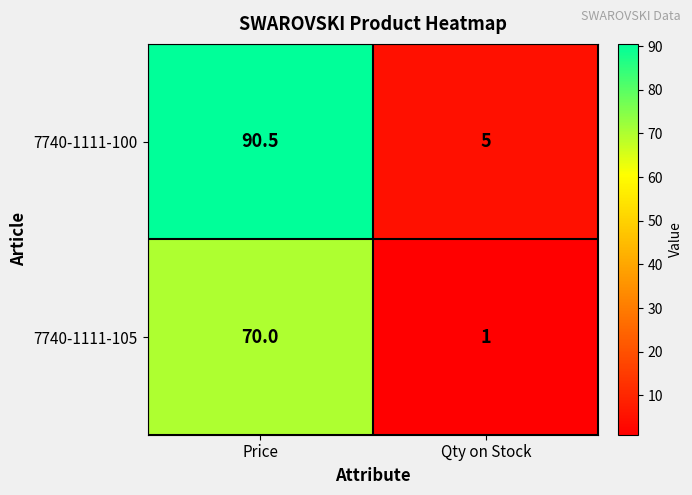

What is the difference between the maximum and minimum values in the 7740-1111-105 series?

69.0